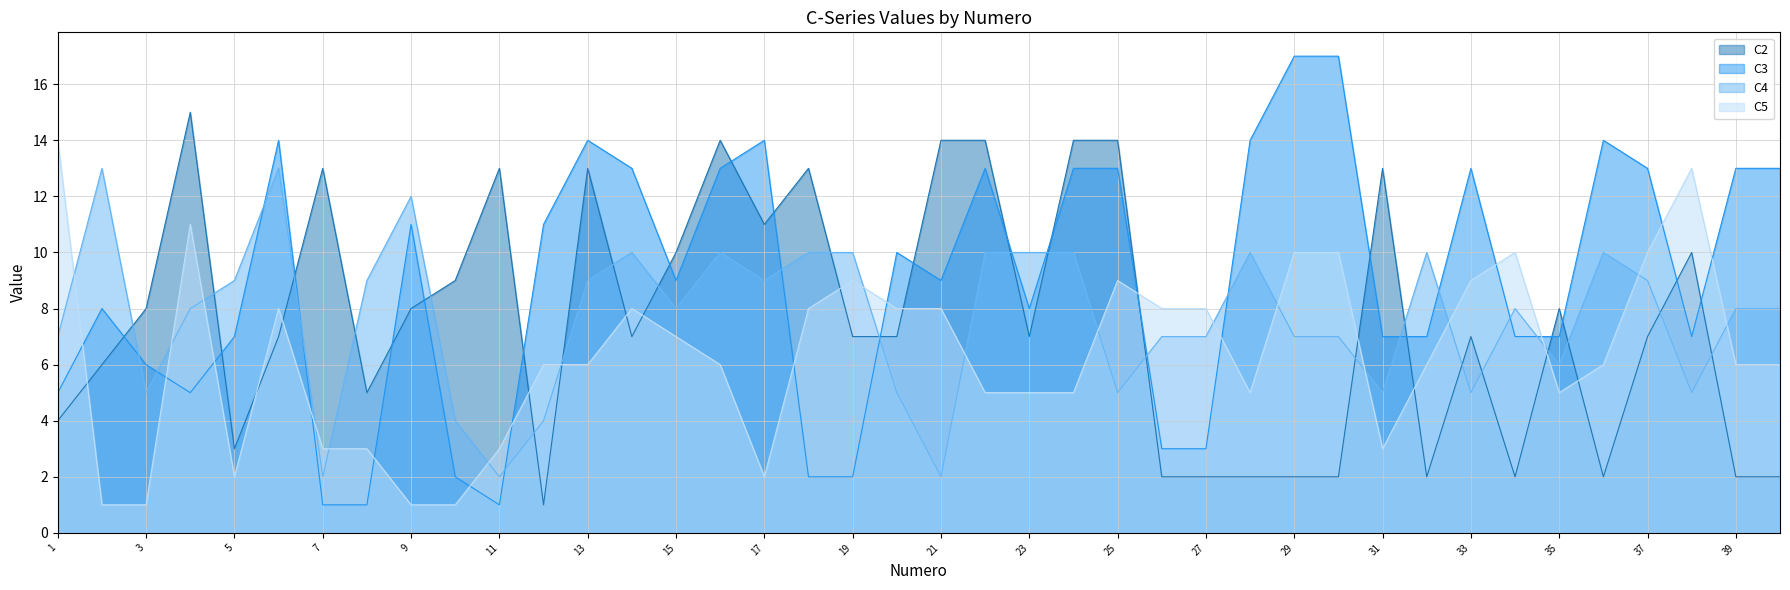

Where is the first local maximum for C5?

4